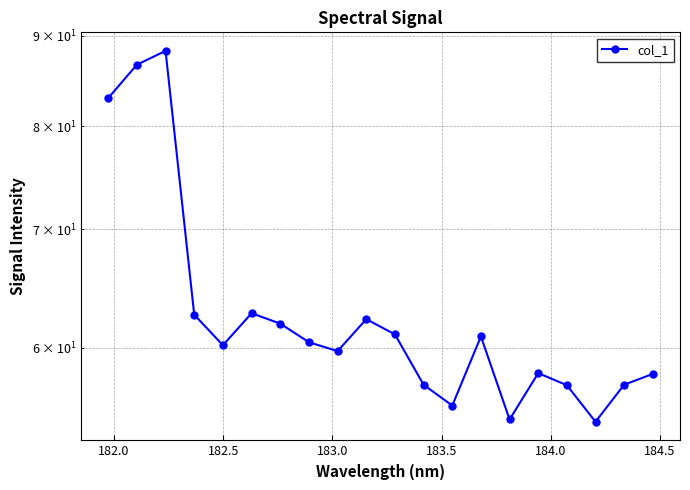

Reading left to right, what are all the values shown in this chart?

83.0	86.7	88.2	62.6	60.2	62.8	61.9	60.4	59.7	62.3	61.1	57.2	55.7	60.9	54.7	58.1	57.2	54.5	57.2	58.0